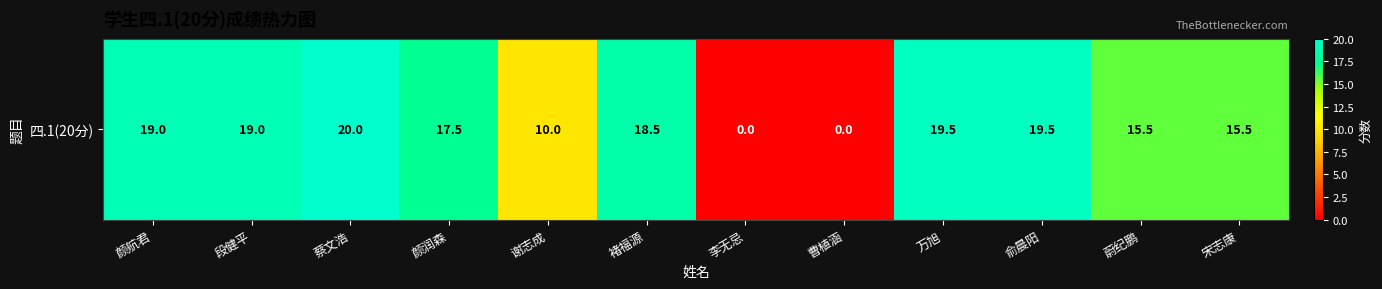

The chart shows a value of 31.2 at 段健平. True or false?

False